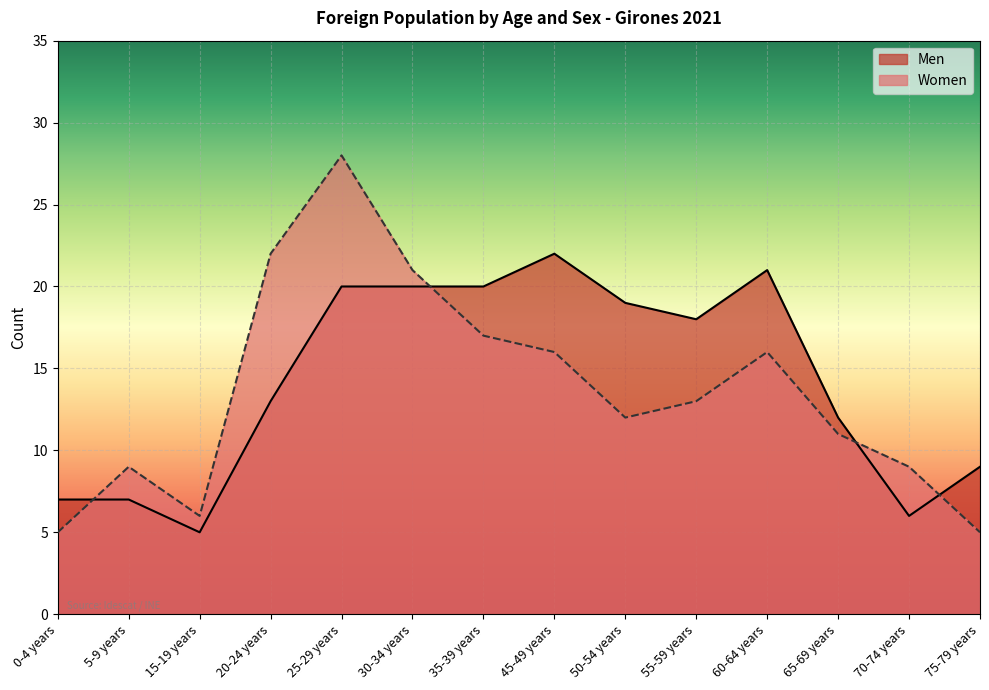

The Men series shows 13 at 75-79 years. True or false?

False